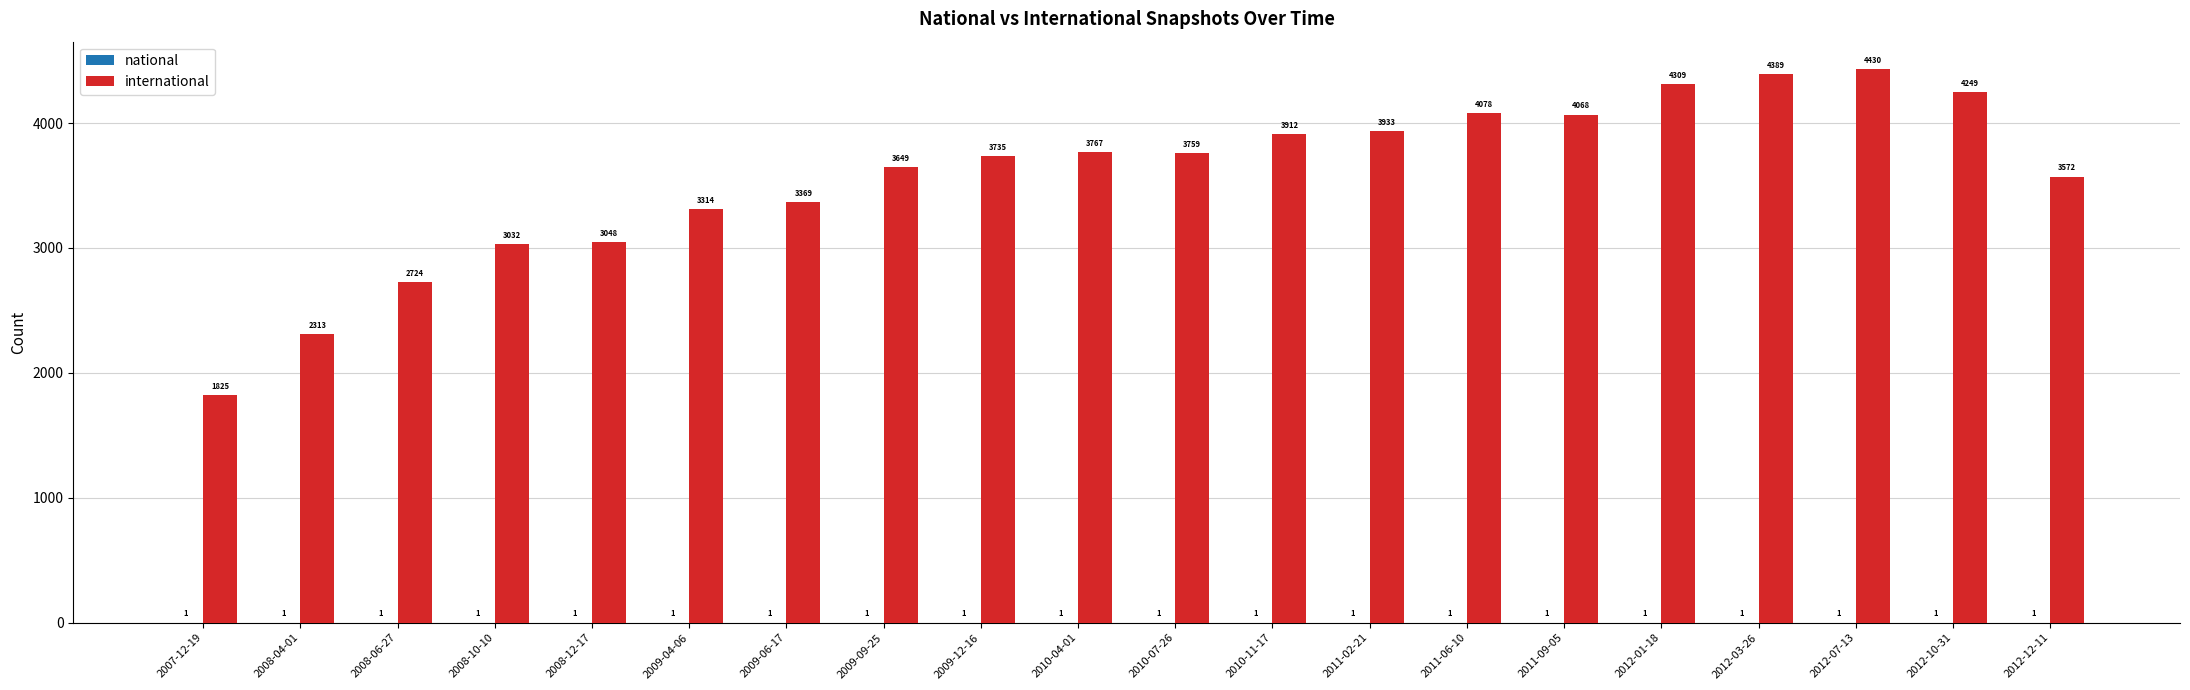

Which label corresponds to the largest value in the chart?

2012-07-13